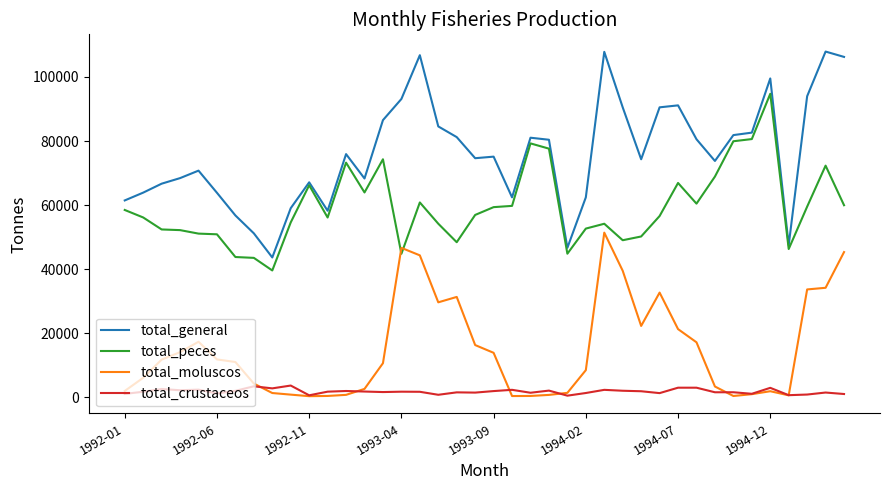

Which series has the largest total across all categories?

total_general